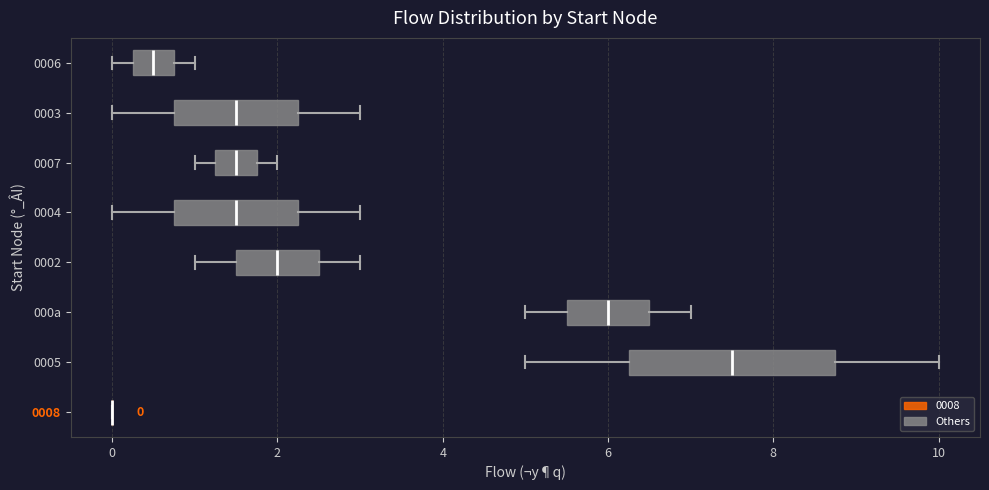

Comparing the boxes themselves (not the whiskers), which one is the widest?

0005